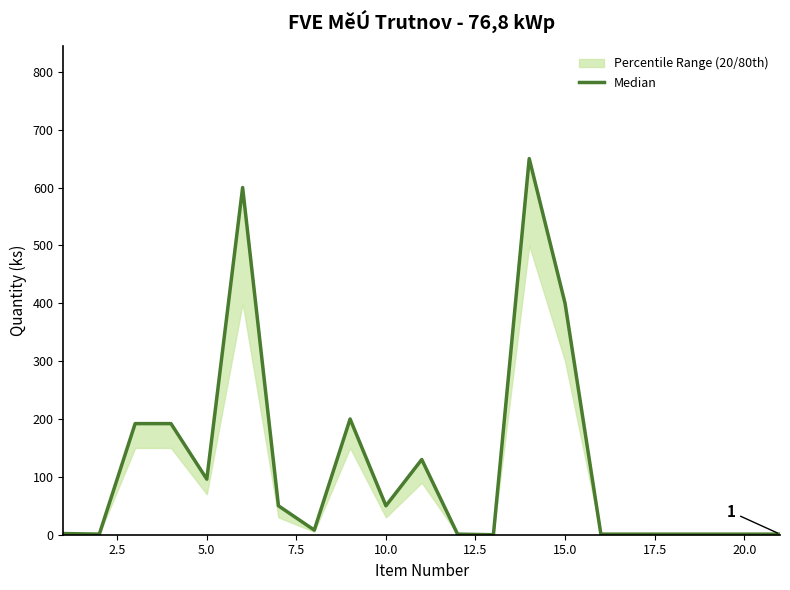

Between 0.0 and 14, which is larger?

14